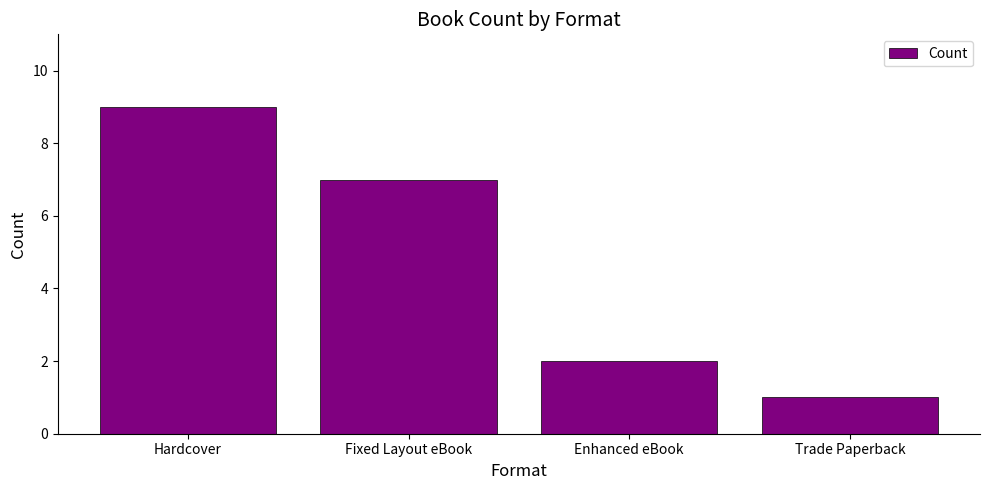

How many bars are there in total?

4